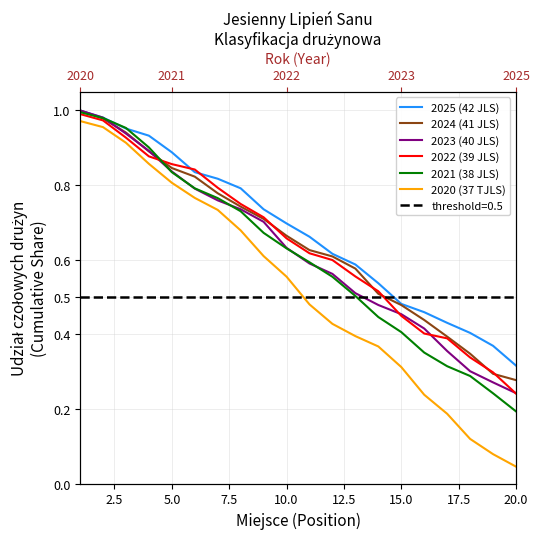

Between which two adjacent categories do 2023 (40 JLS) and 2024 (41 JLS) first intersect?

2.5 and 5.0